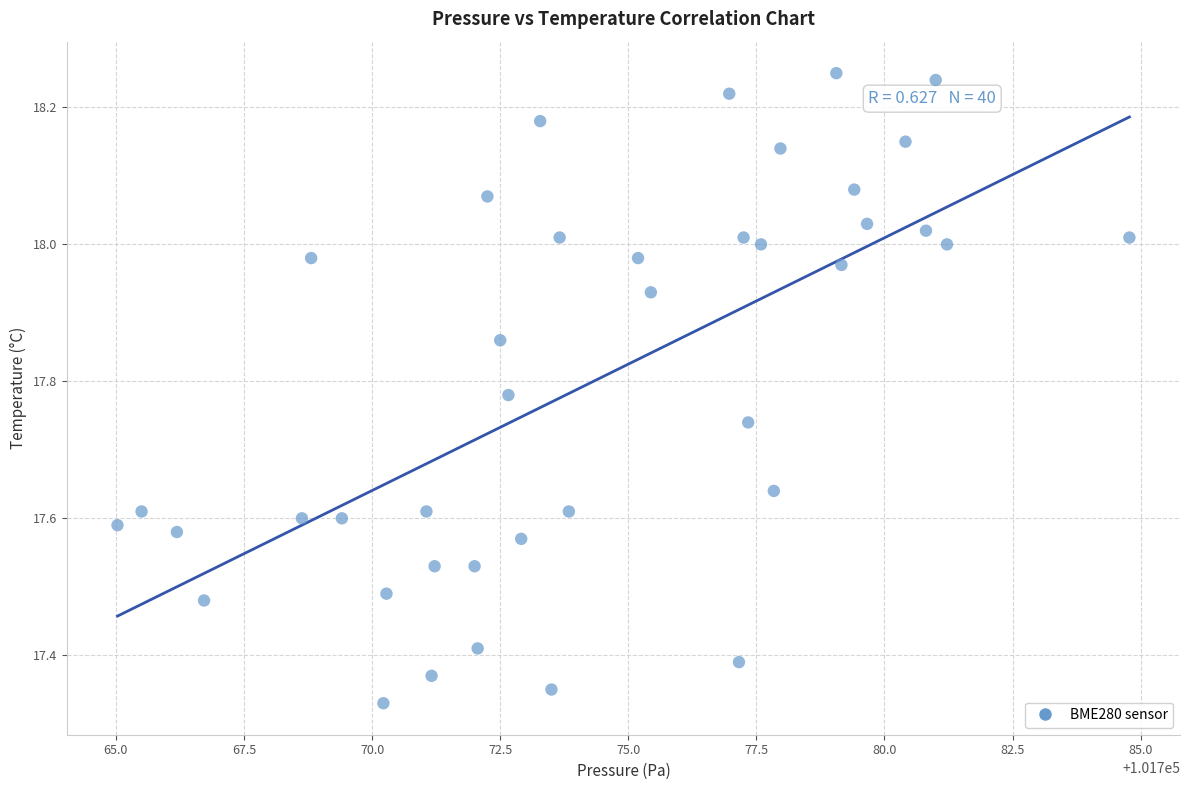

What is the range of Y values (max minus min)?

0.9